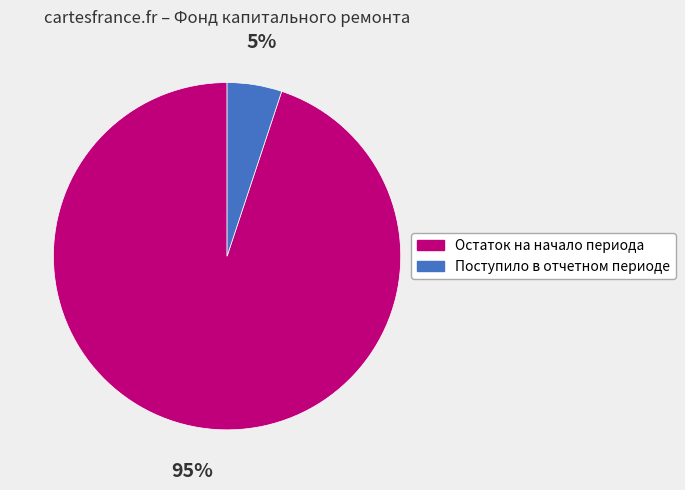

What percentage is the Остаток на начало периода slice, to the nearest percent?

95%